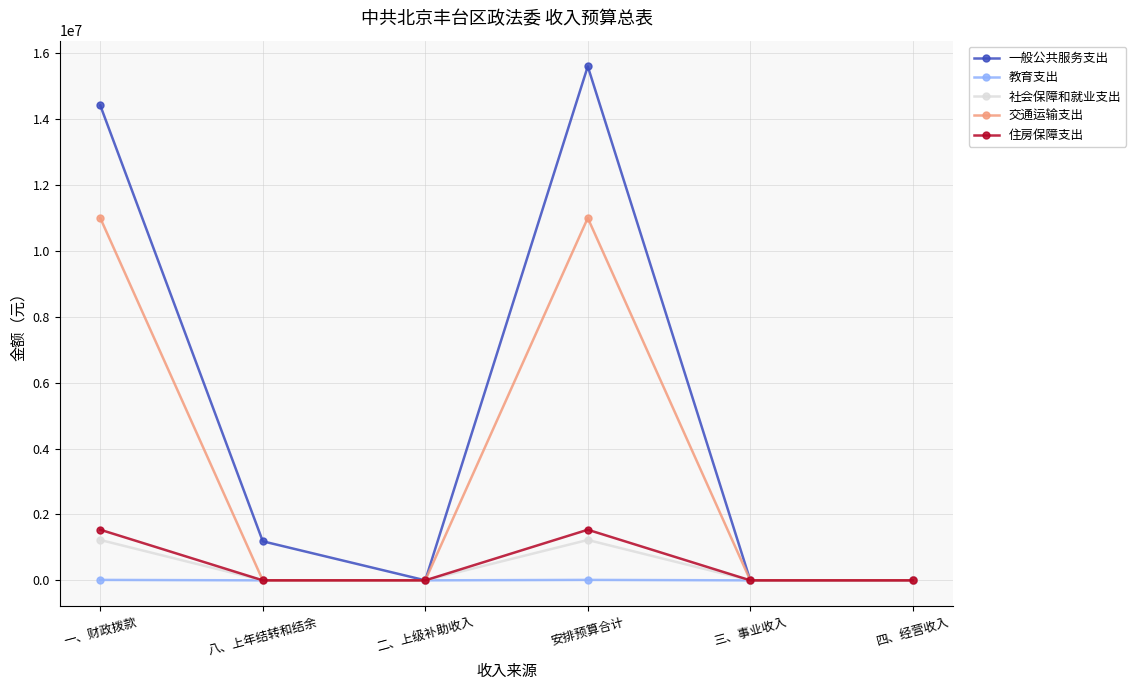

How many 社会保障和就业支出 values are between 0 and 1225784?

6